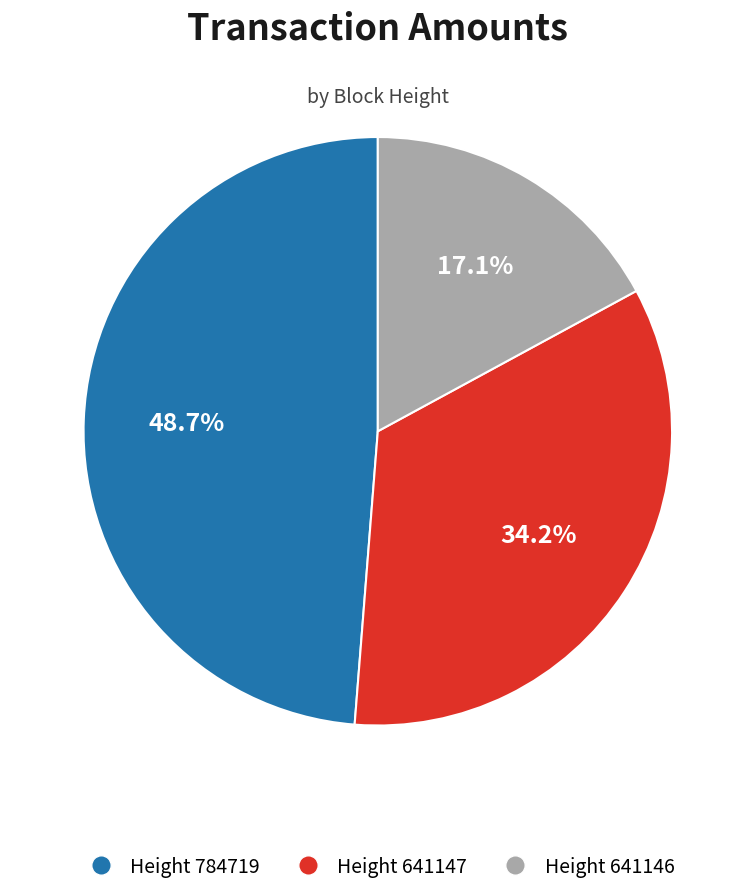

Which slice is the largest?

Height 784719